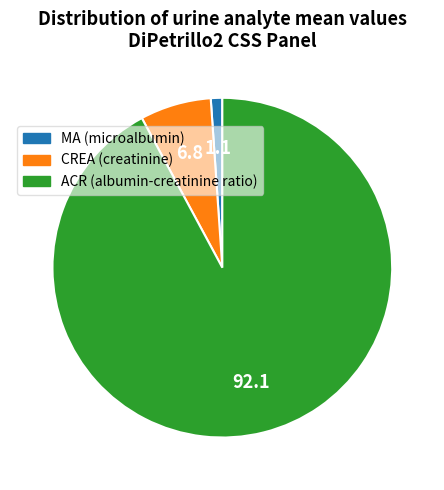

Does CREA (creatinine) account for over 50% of the chart?

No